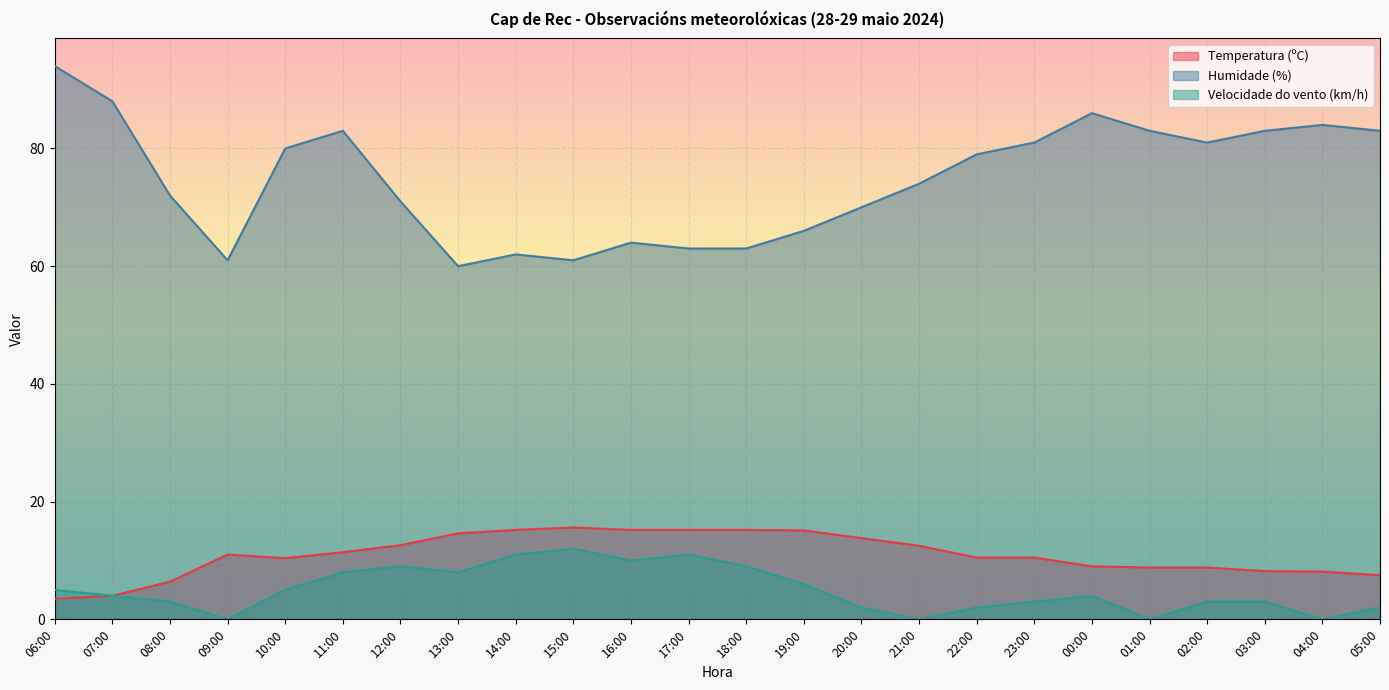

What is the average value of the Velocidade do vento (km/h) series?

5.0